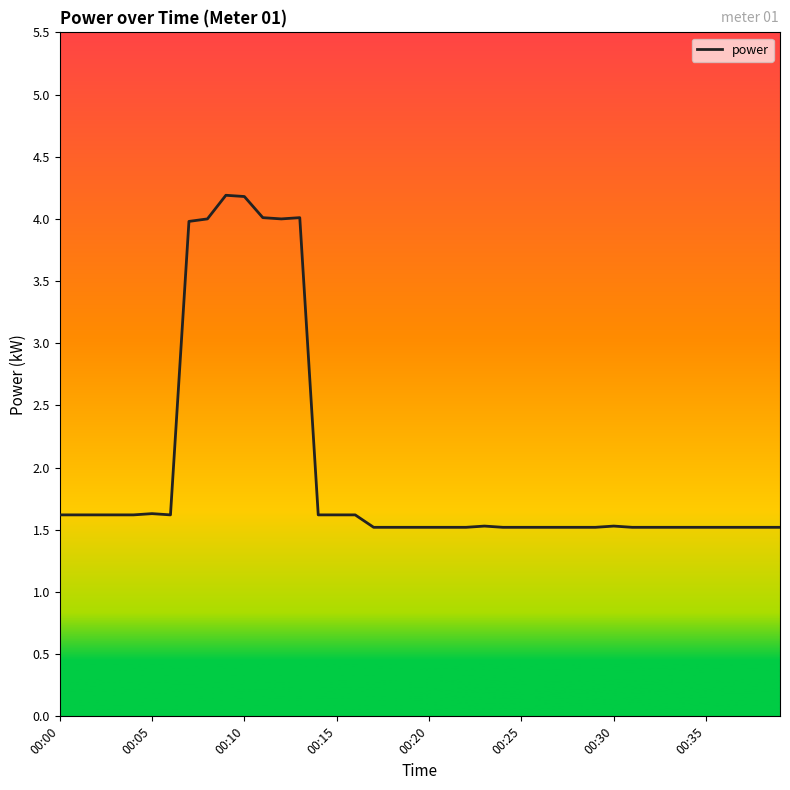

What is the difference between the maximum and minimum values?

2.7